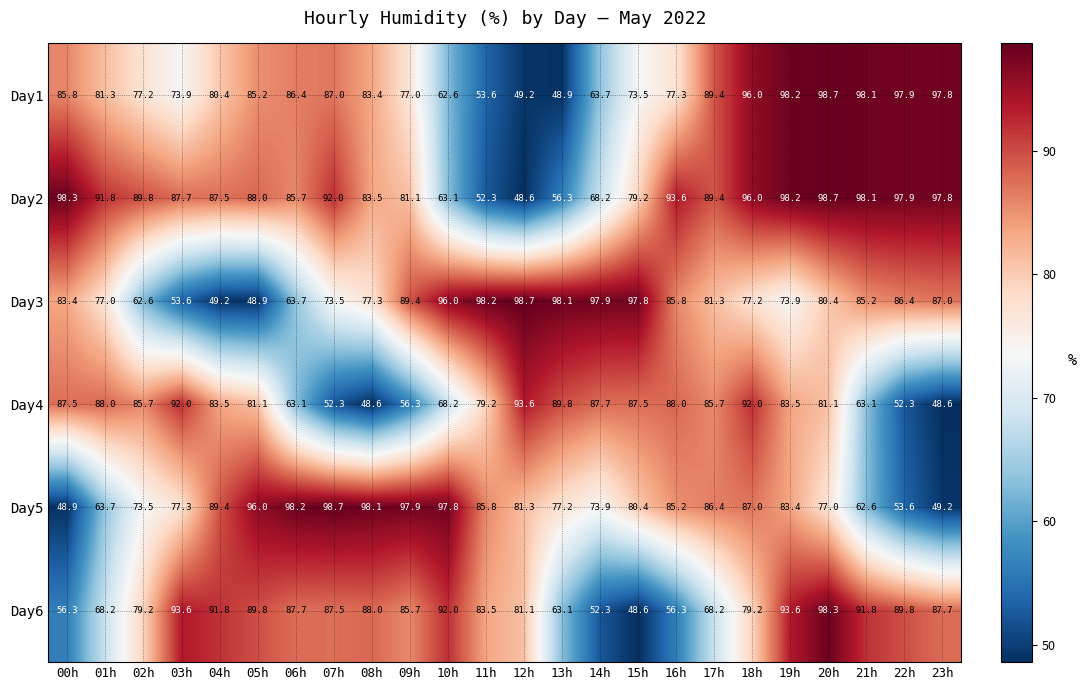

What is the spread (max minus min) of values at 23h?

49.2